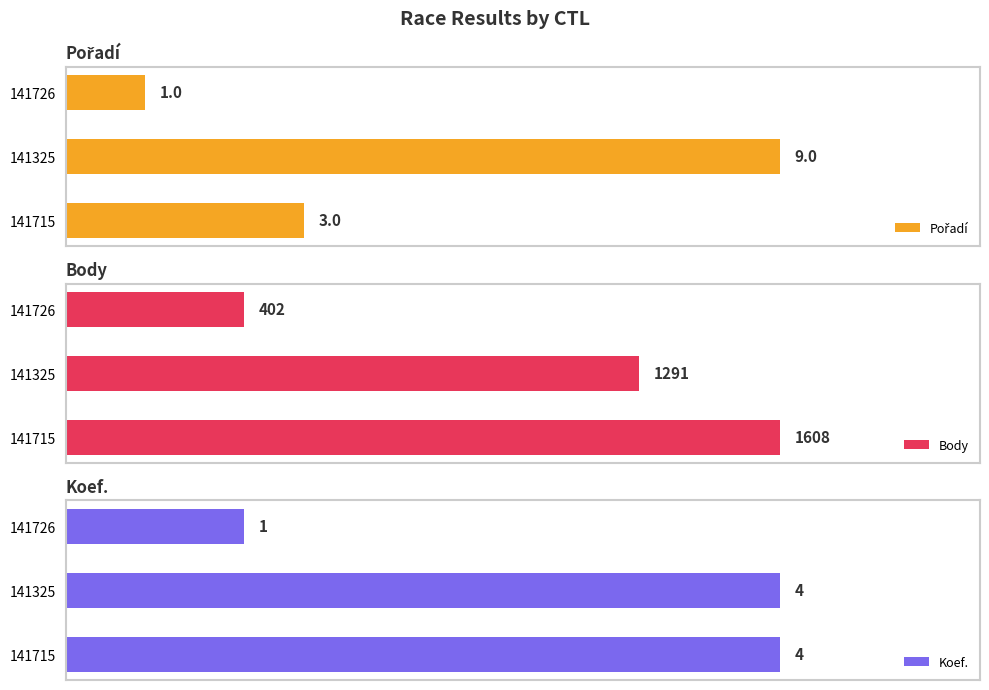

What is the smallest value displayed?

1